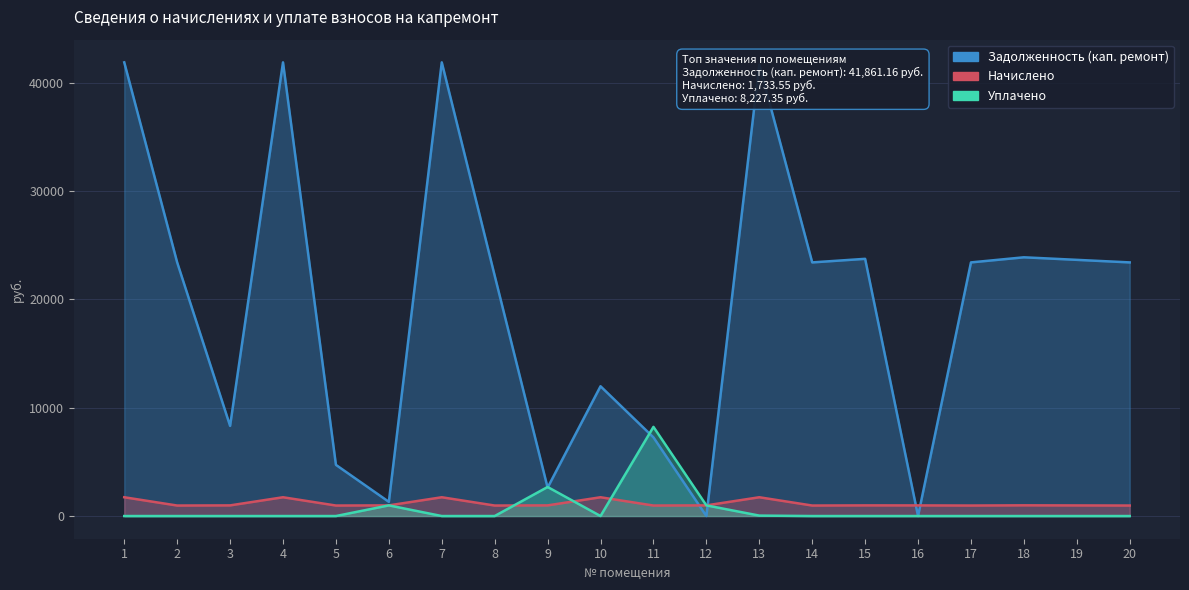

How many intersections are there between Начислено and Уплачено?

4